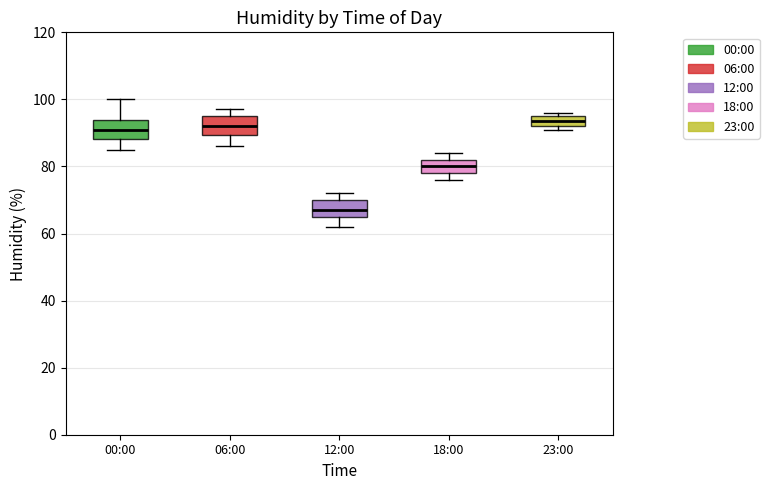

Reading left to right, transcribe this box plot: for each box, give where its median line is, the range the box spans, and where its two whiskers end, as read against the y-axis. The values are not printed on the chart, so give them approximately, as read against the axis.

00:00: median 92, box 88 to 94, whiskers 86 to 100
06:00: median 92, box 90 to 96, whiskers 86 to 98
12:00: median 68, box 66 to 70, whiskers 62 to 72
18:00: median 80, box 78 to 82, whiskers 76 to 84
23:00: median 94, box 92 to 96, whiskers 92 (just below the box's lower edge) to 96 (just above the box's upper edge)